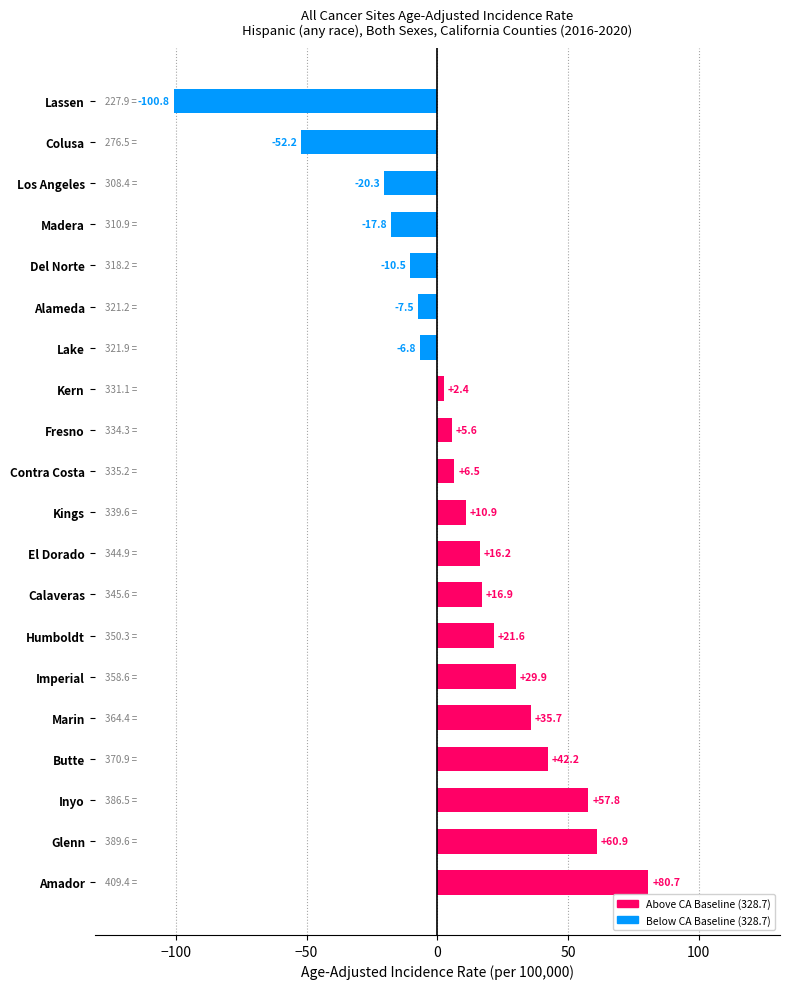

What is the change in value from Contra Costa to Fresno?

-0.9